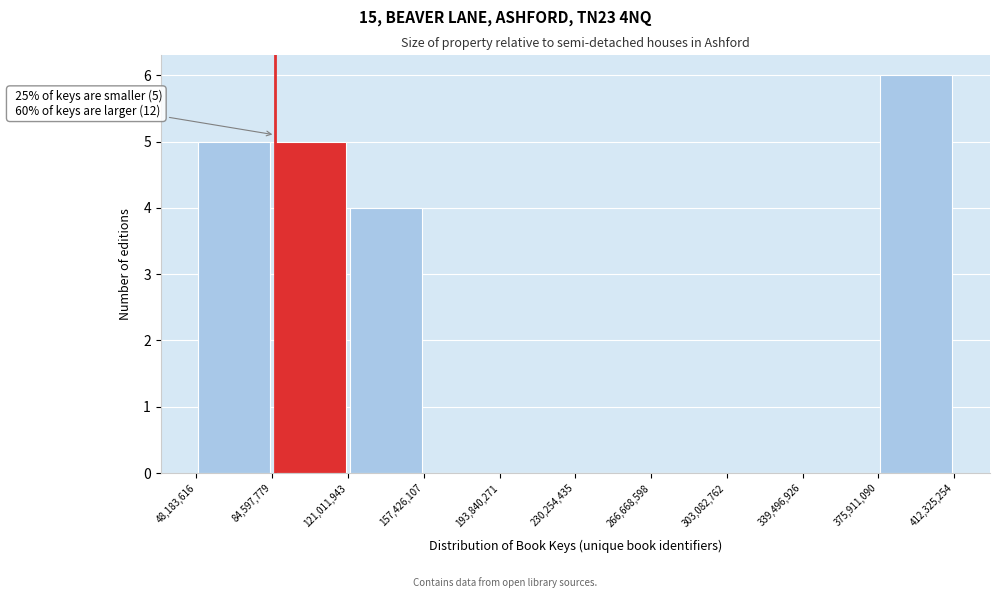

Over which range of the x-axis is the bar tallest?

375,911,090 to 412,325,254